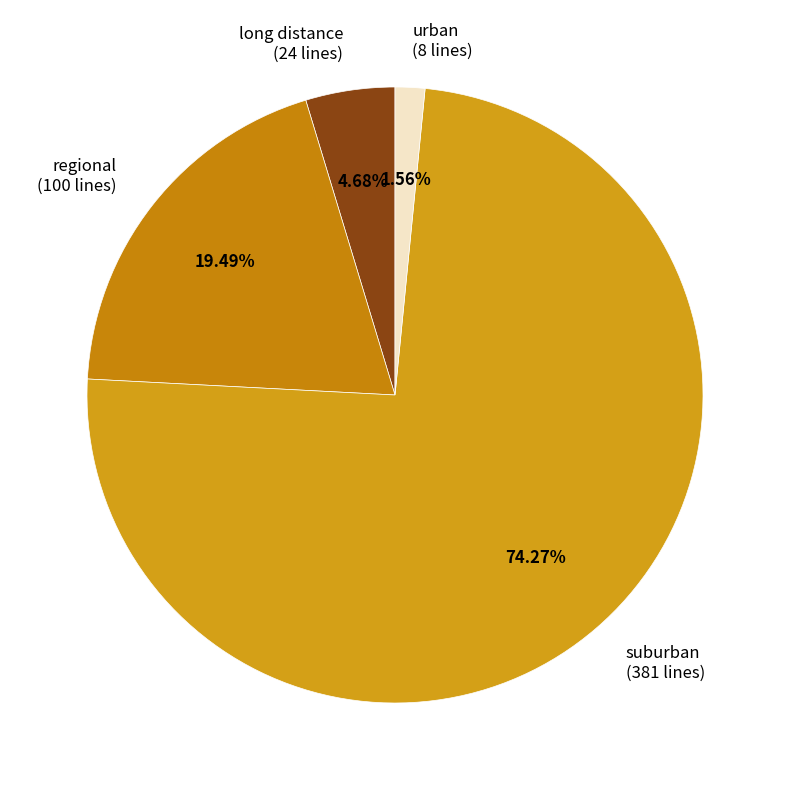

Which slice represents more than half of the pie?

suburban (381 lines)